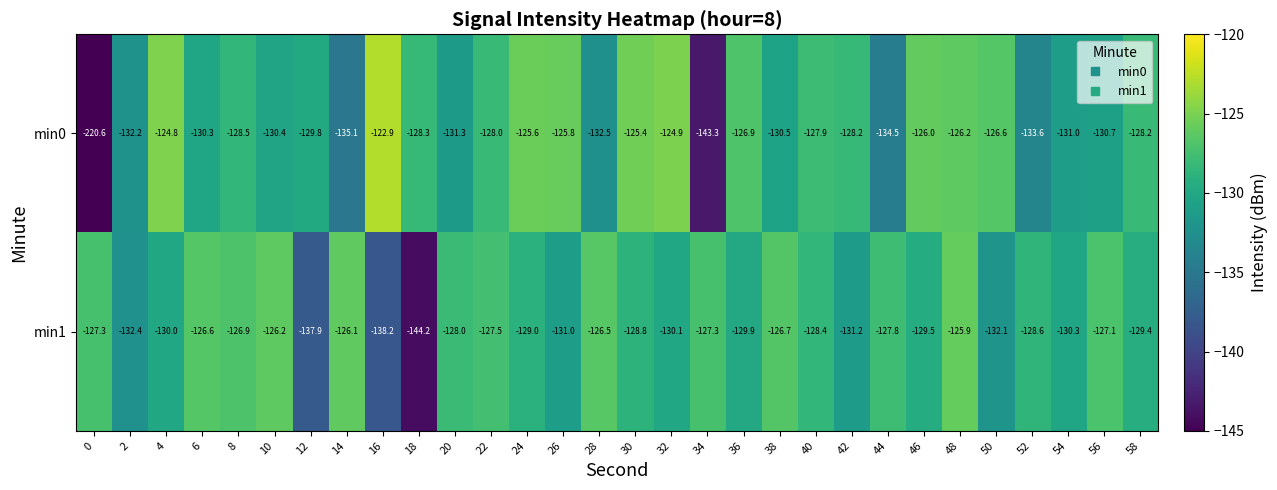

Which series has the largest total across all categories?

min1